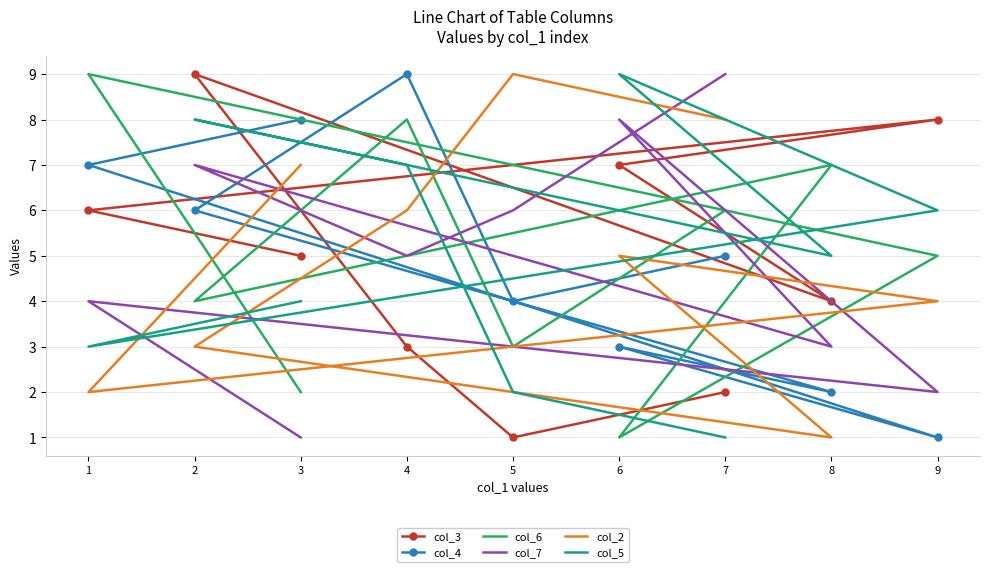

Which series changed the most between 6 and 3?

col_7